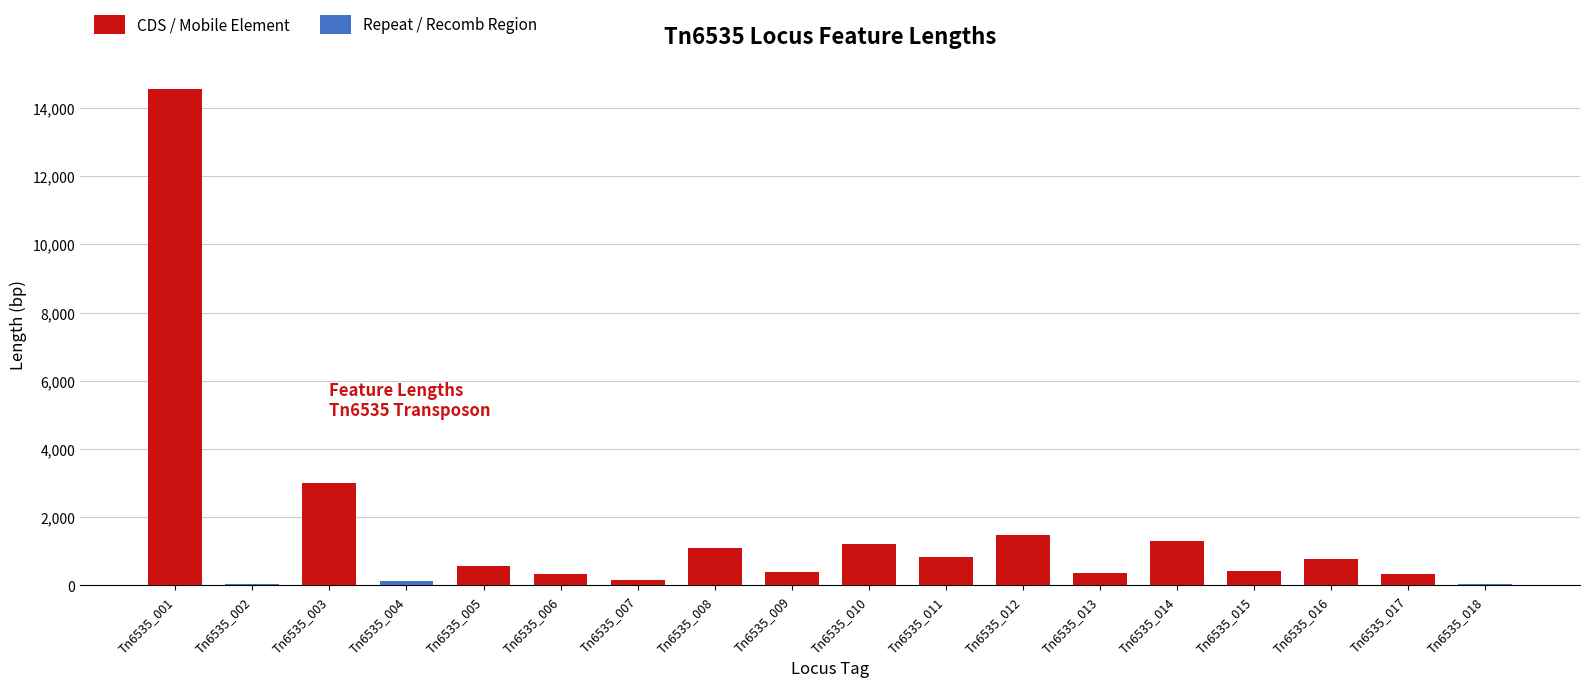

What is the sum of the values at Tn6535_001 and Tn6535_012?

16042